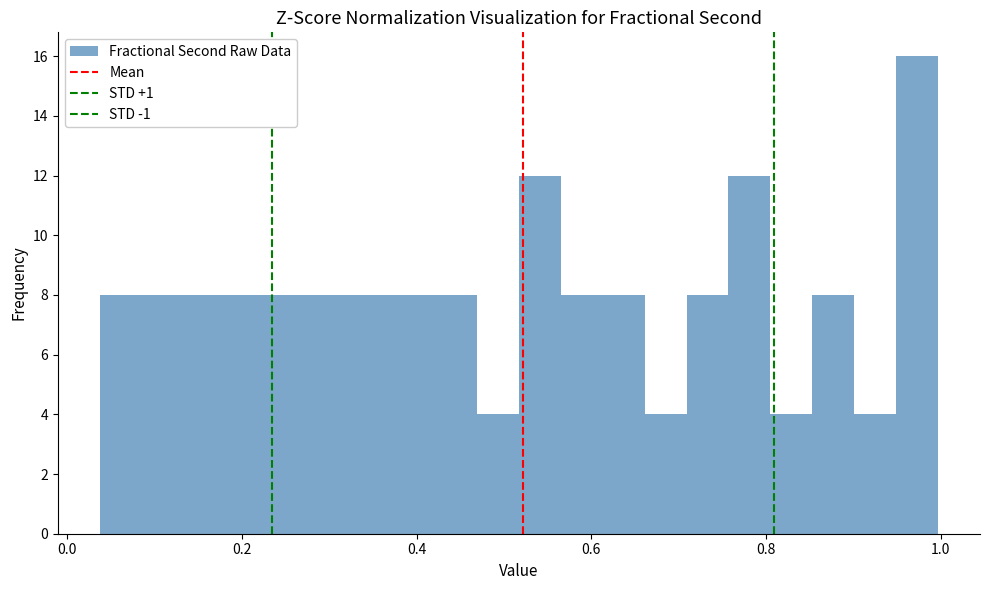

Around what value on the x-axis is the tallest bar? Give the approximate position of its centre, as read against the axis.

0.98